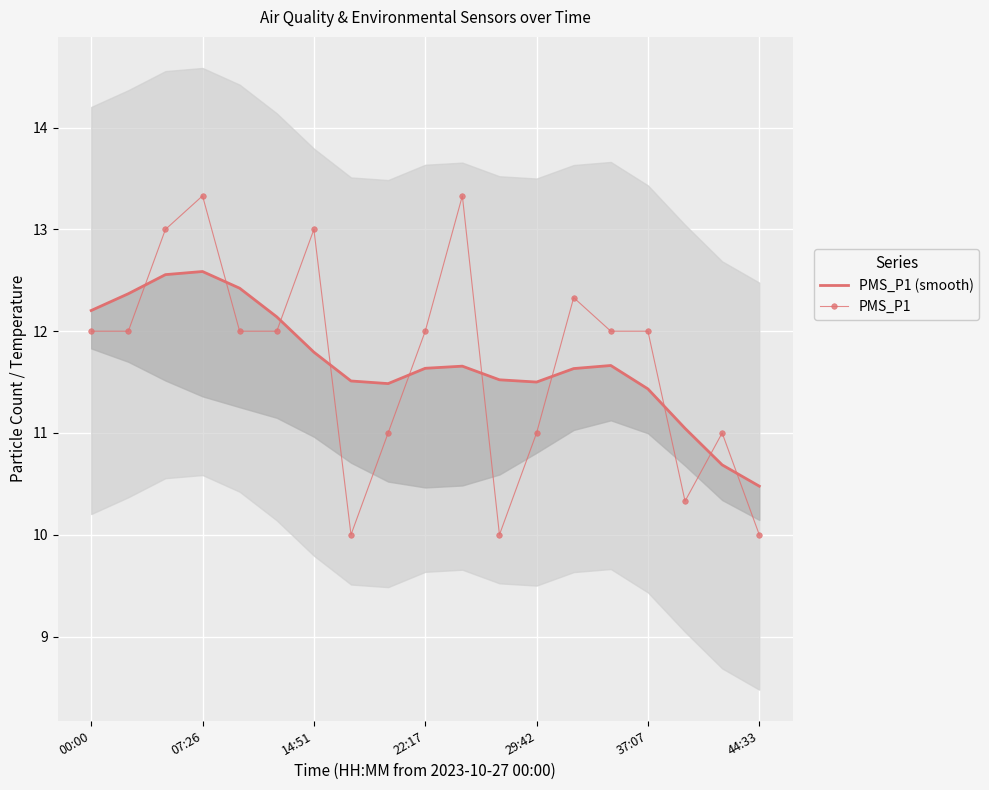

Between 8 and 7, which is larger?

7